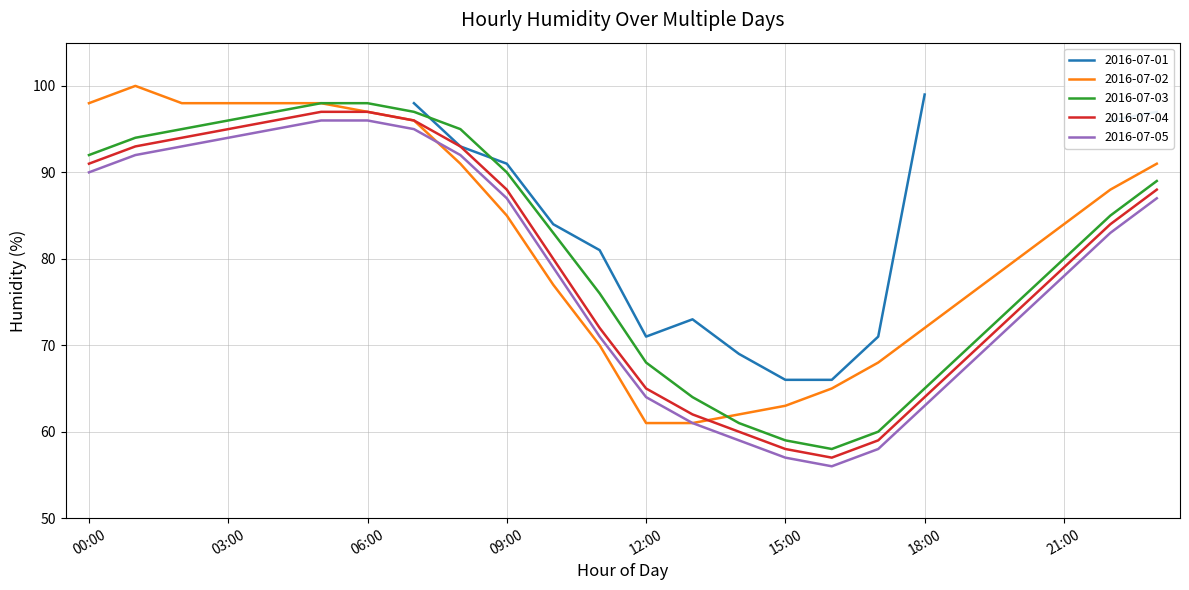

What is the average value of the 2016-07-02 series?

82